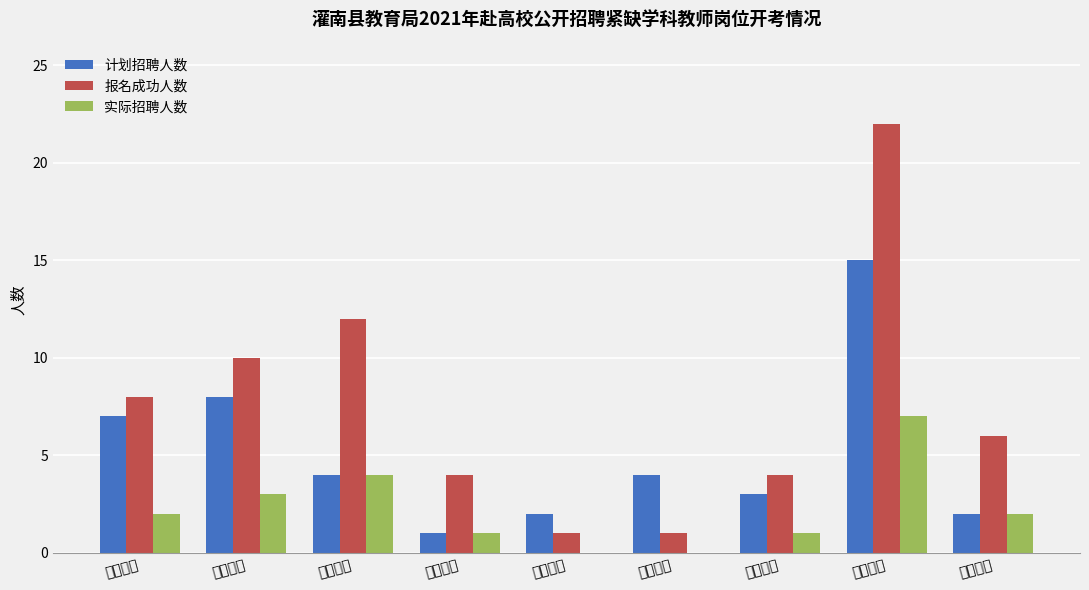

What is the sum of all 报名成功人数 values?

68